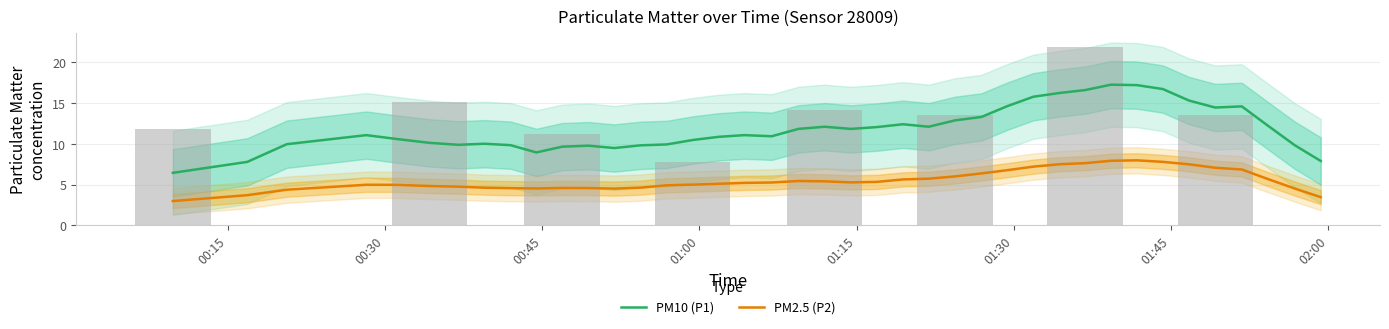

List the series in order of their peak value, highest first.

PM10 (P1), PM2.5 (P2)